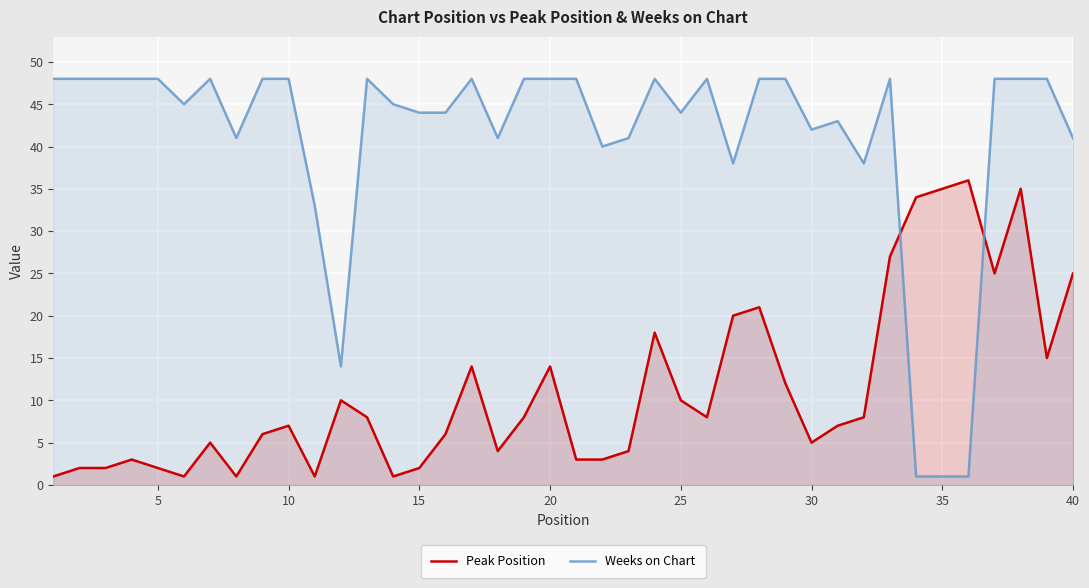

How many lines are shown in the chart?

2